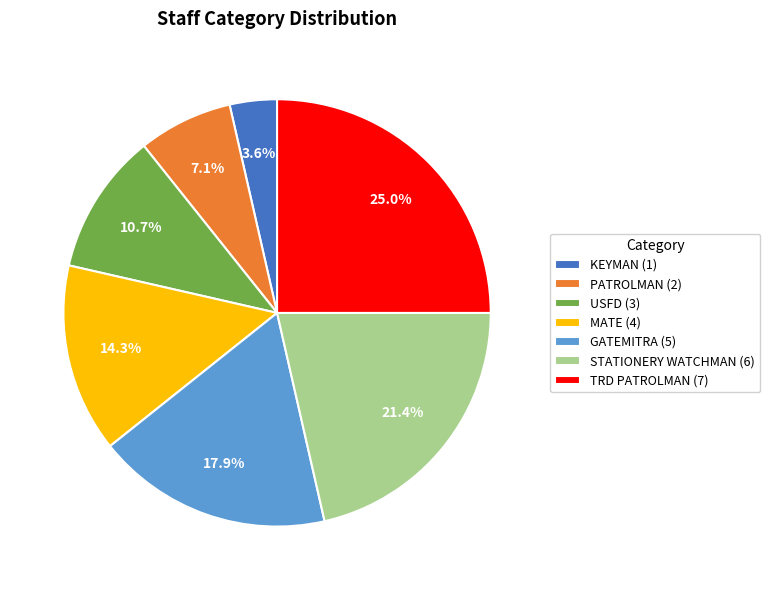

Which category has the smallest portion of the pie?

KEYMAN (1)